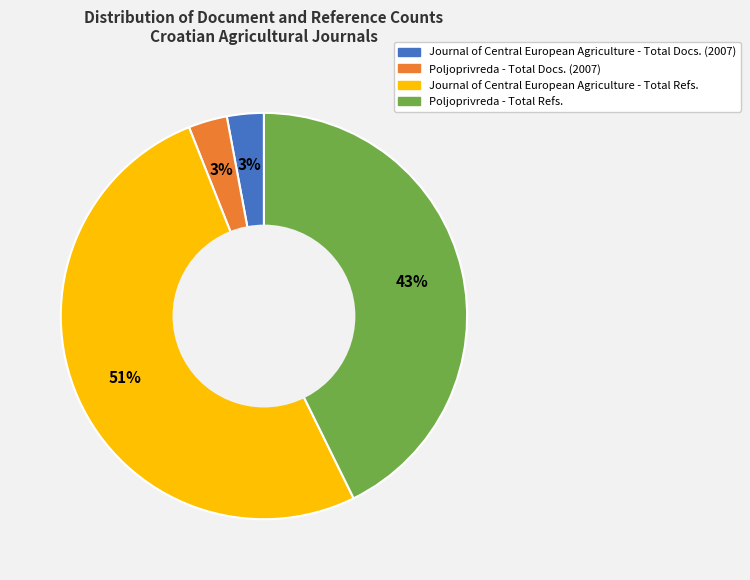

Is there any slice that represents more than half of the pie?

Yes